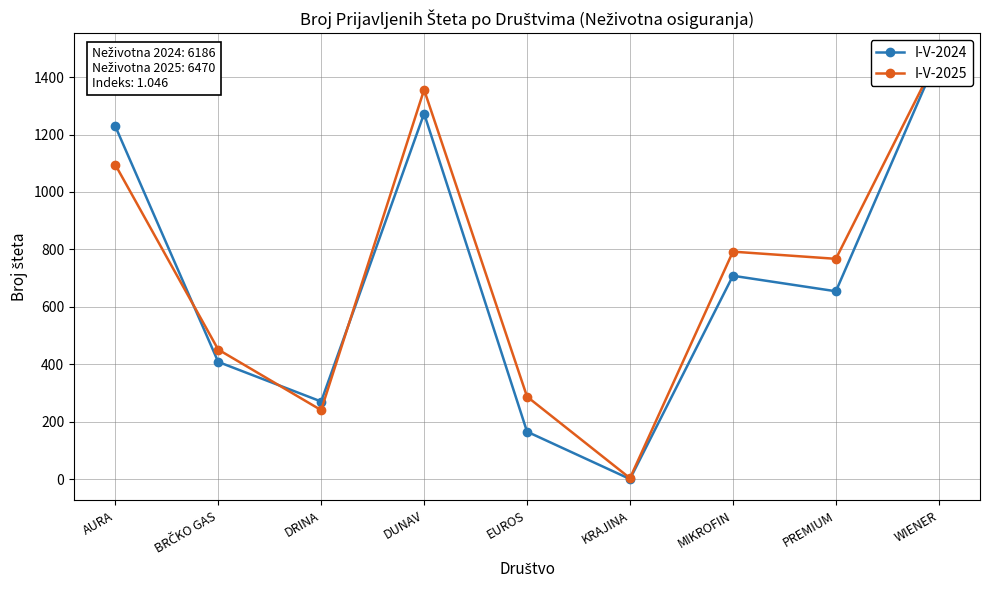

How many series are shown in this chart?

2